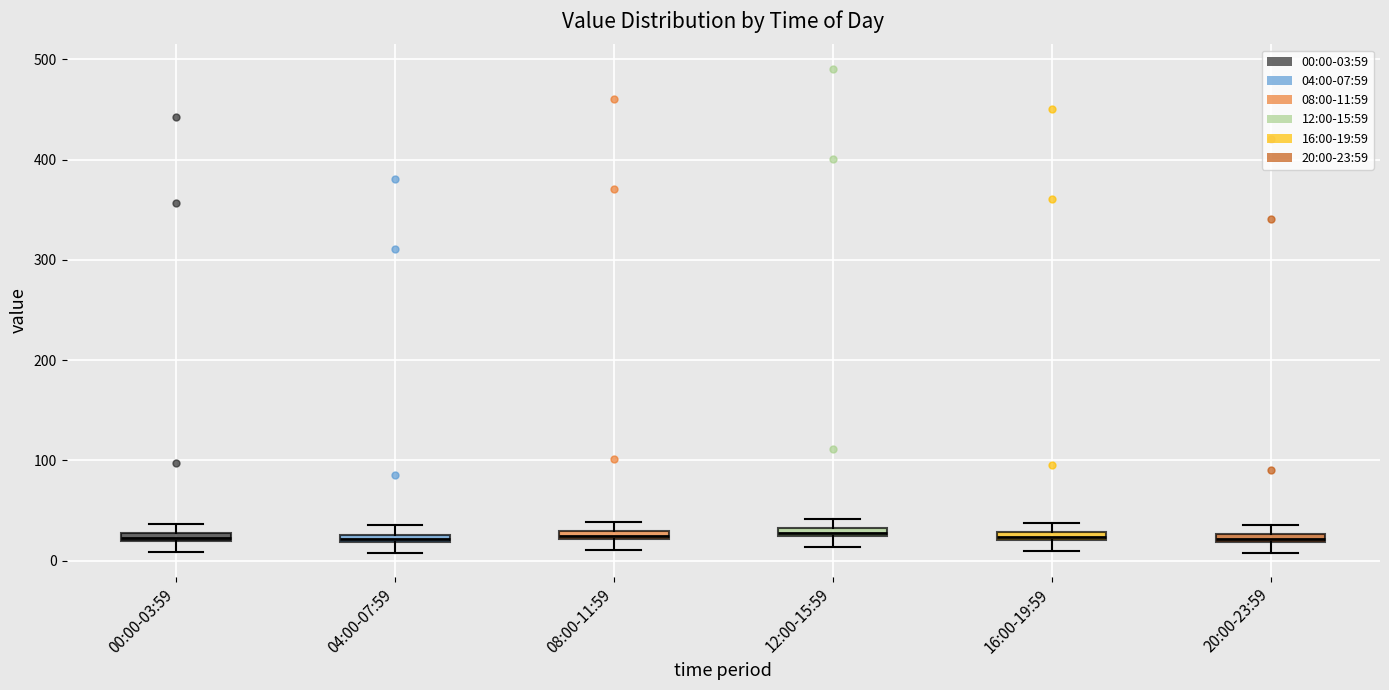

Where is the upper edge of the box for 08:00-11:59 on the y-axis? The values are not printed on the chart, so give them approximately, as read against the axis.

30